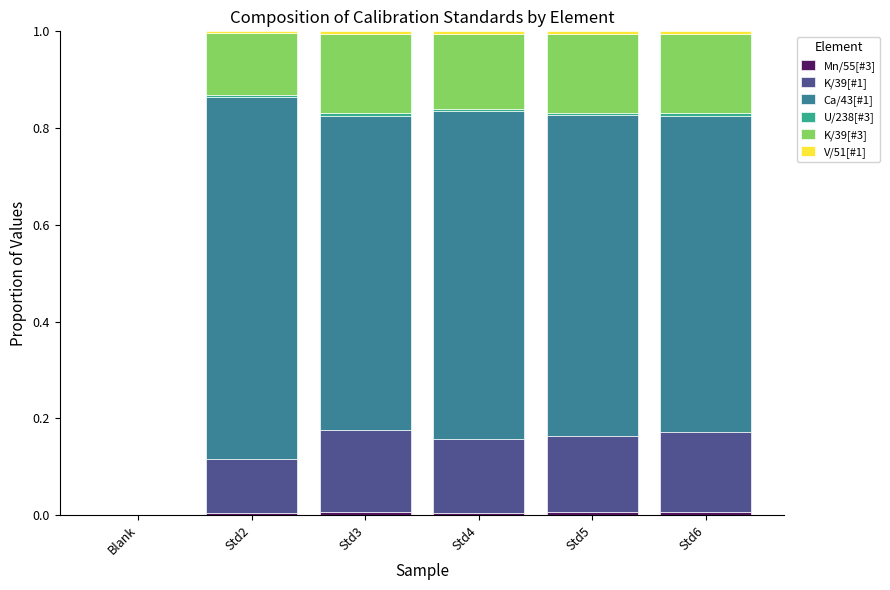

Are the bars grouped side by side (vs. stacked)?

No